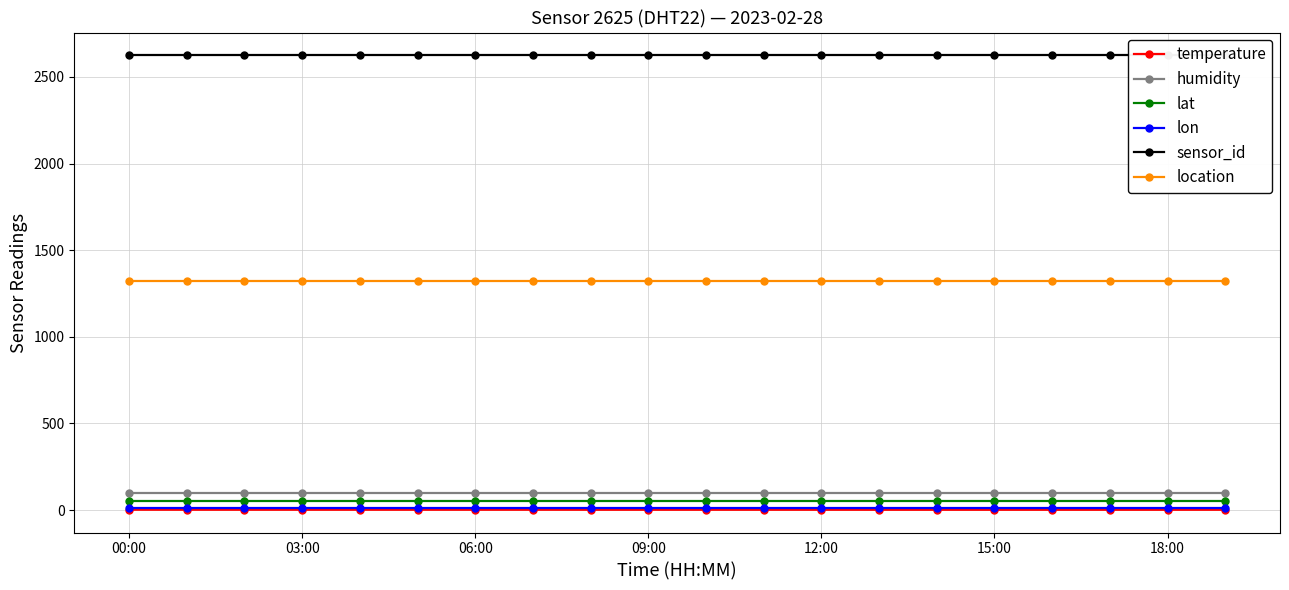

The value of temperature at 8 is 2.6. True or false?

False